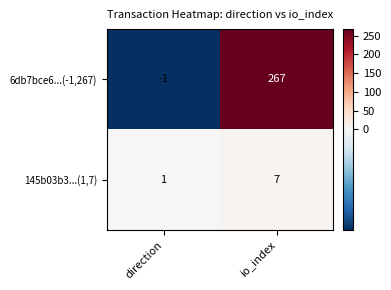

List the series in order of their overall mean, highest first.

6db7bce6...(-1,267), 145b03b3...(1,7)